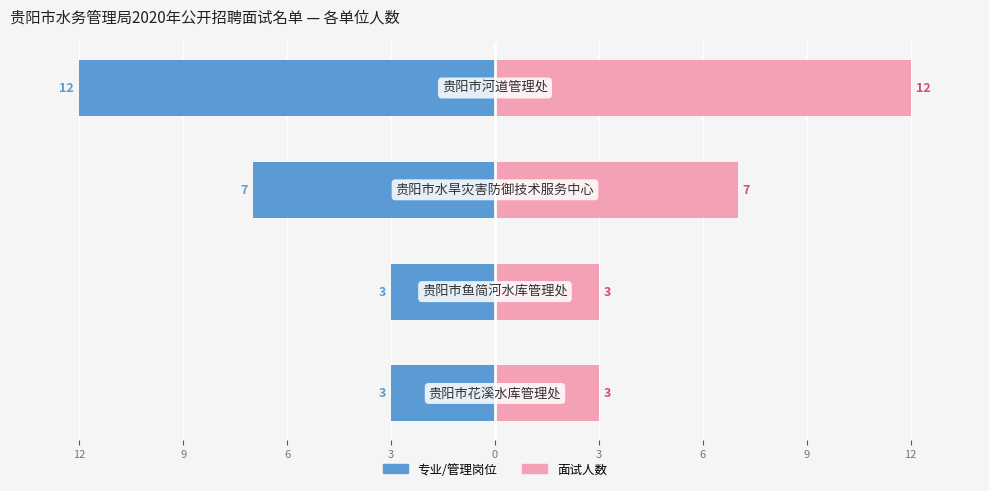

Reading left to right, extract all data points from this chart.

专业/管理岗位: 3=-3	6=-3	9=-7	12=-12
面试人数: 3=3	6=3	9=7	12=12